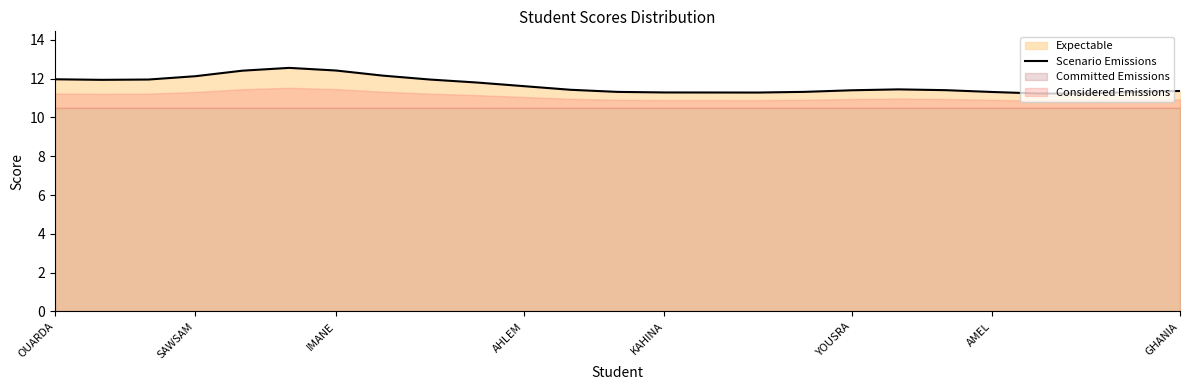

The Scenario Emissions series shows 12.1 at SAWSAM. True or false?

True